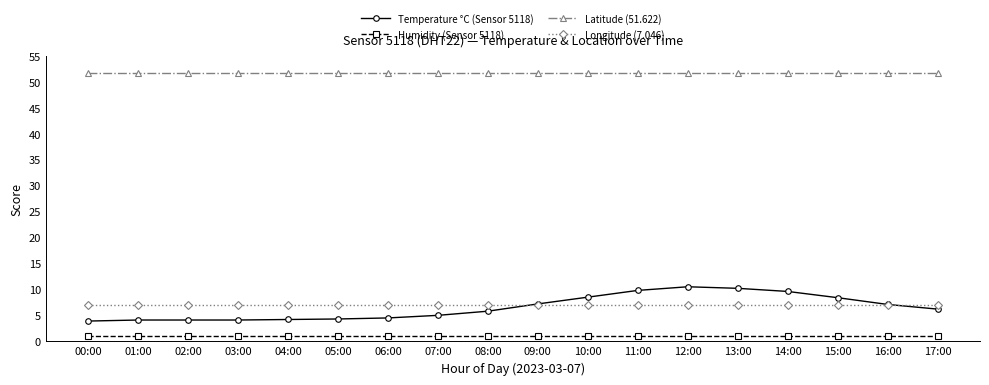

What is the highest value of the Latitude (51.622) series?

51.6